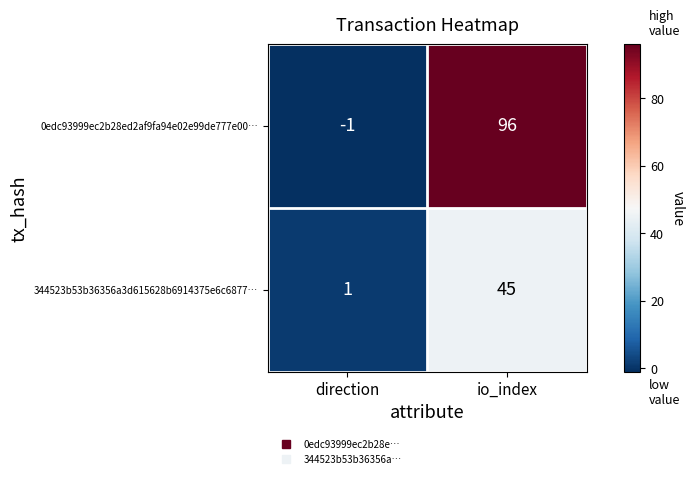

At which category does the chart reach its minimum across all series?

direction